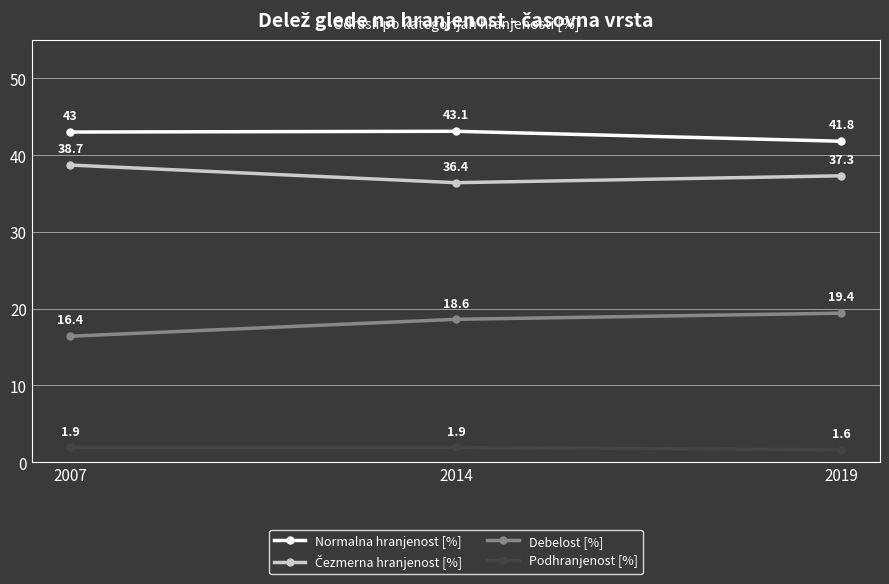

Which series has the largest range (max minus min)?

Debelost [%]